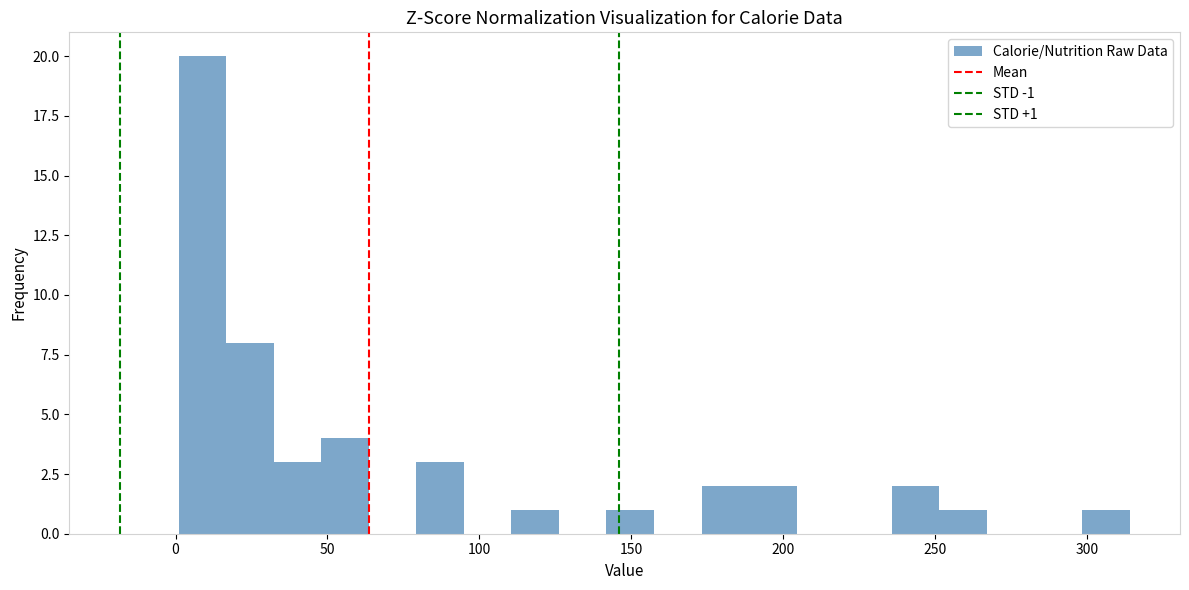

Read against the x-axis, roughly where is the centre of the tallest bar?

10